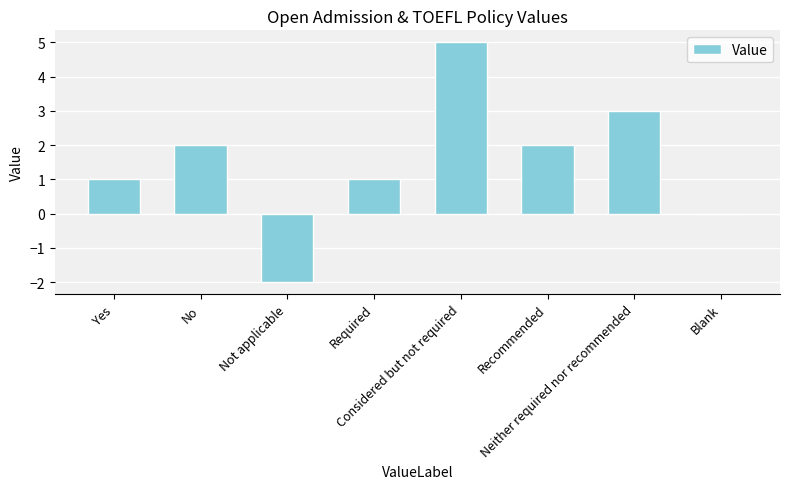

Which has a higher value, Blank or Not applicable?

Blank